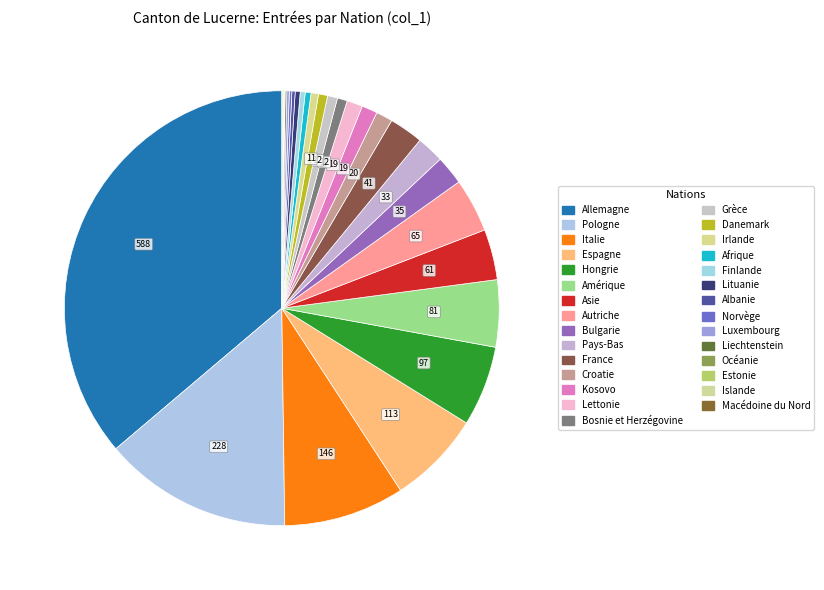

Combined, do Afrique and Pays-Bas account for over 50%?

No